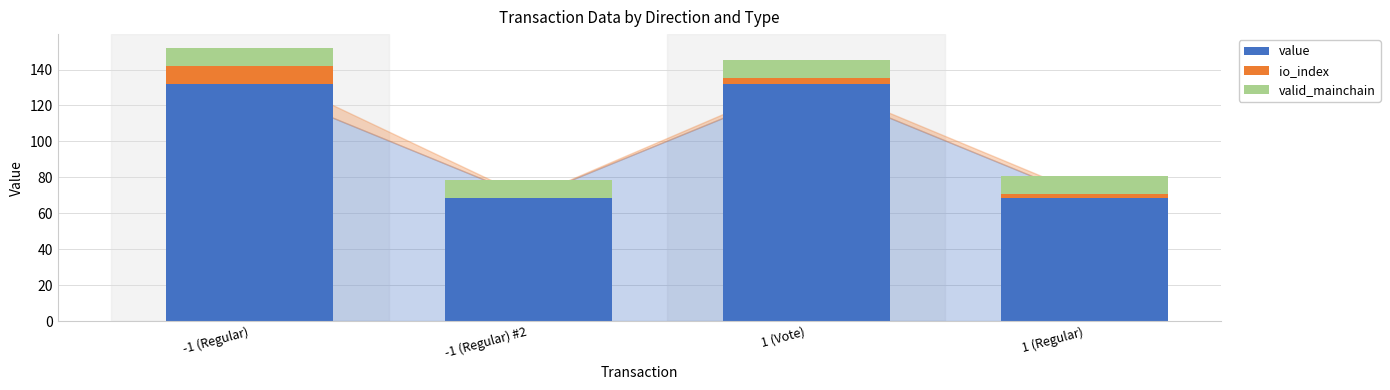

What is the maximum value for value?

132.1